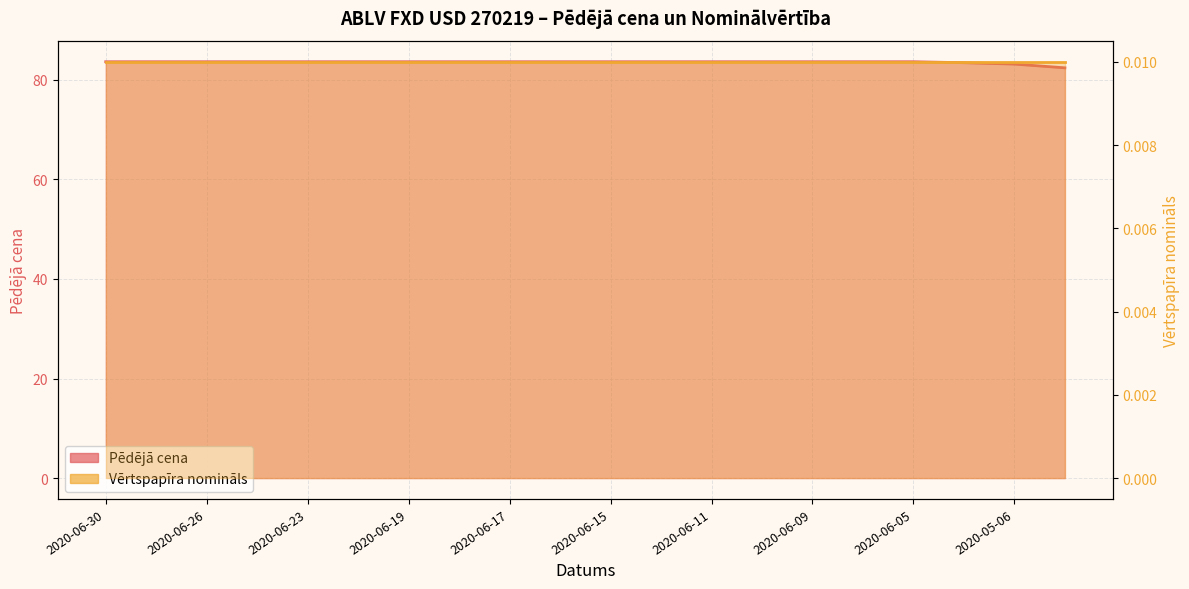

What is the difference between the values at 2020-05-07 and 2020-06-12?

0.2